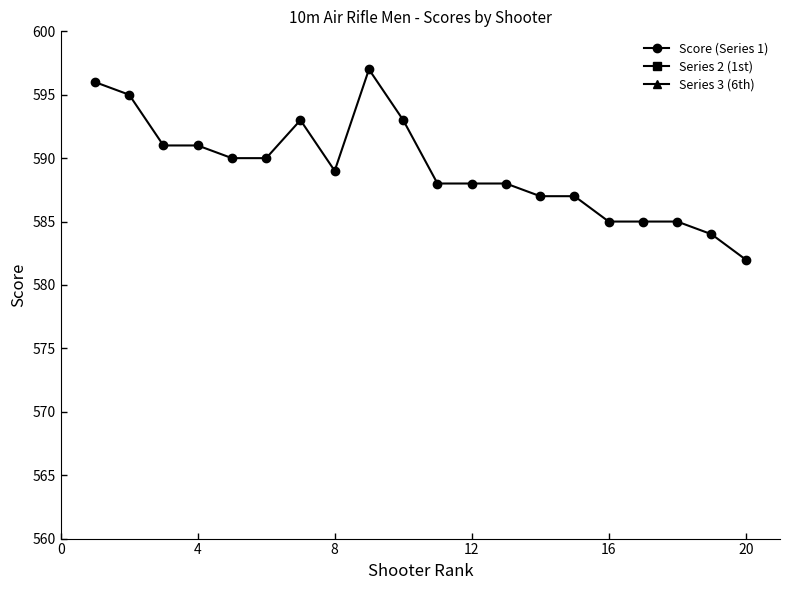

How many values in the Series 2 (1st) series are below 98?

8